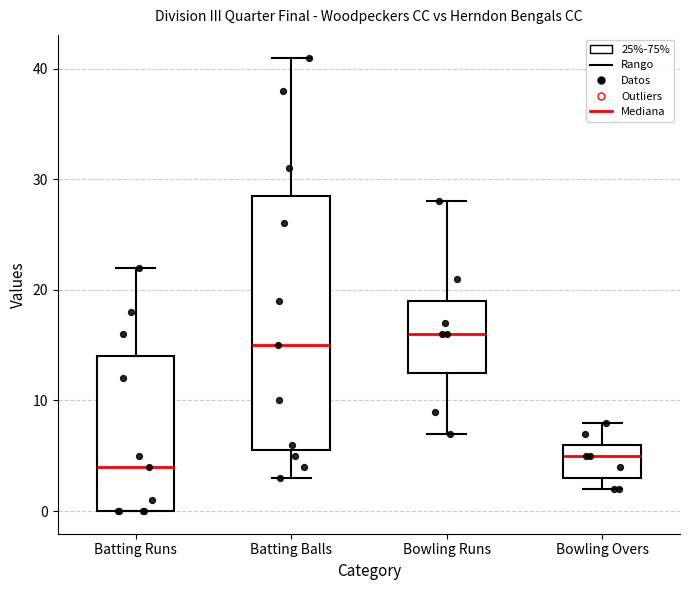

Which box is the tallest, from its lower edge to its upper edge?

Batting Balls